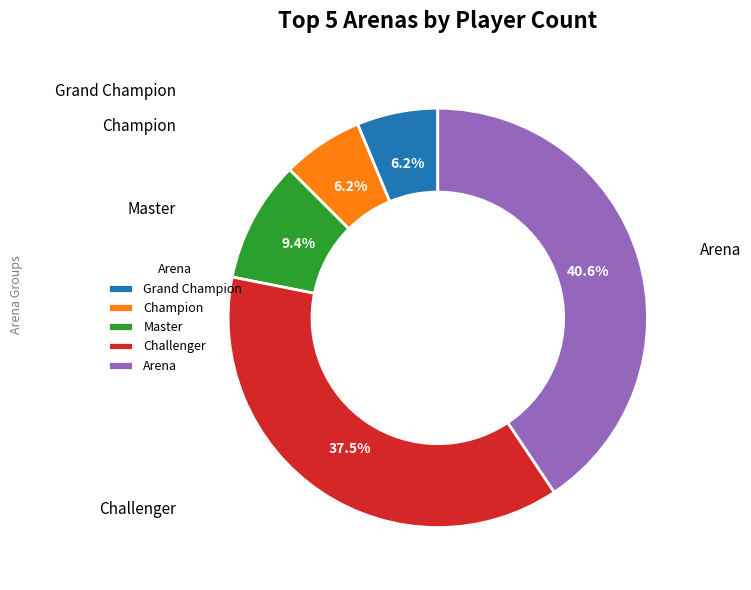

Which has a higher value, Challenger or Champion?

Challenger